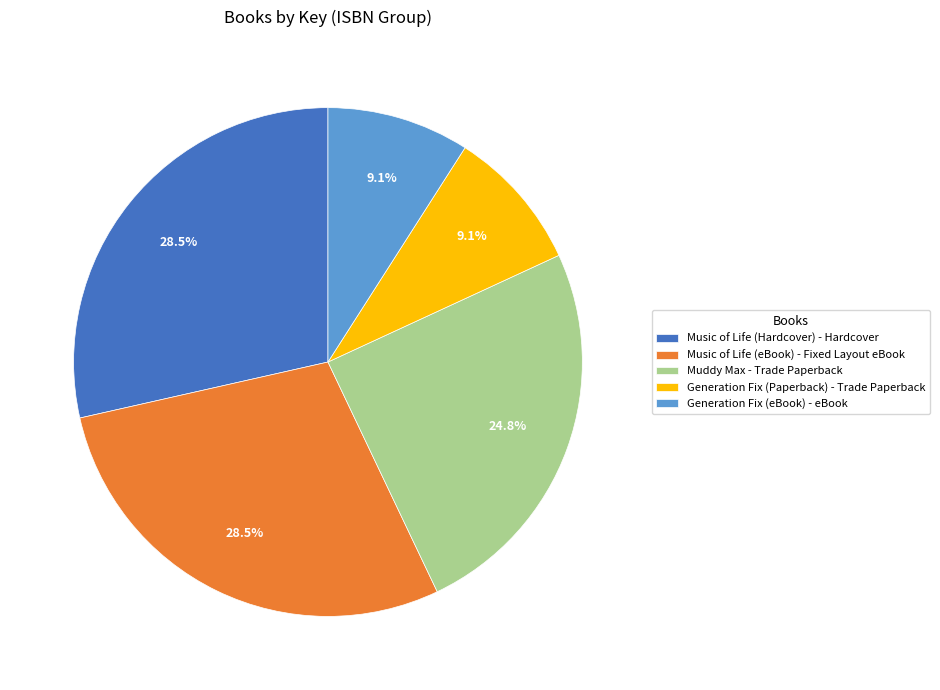

Count the number of slices in the pie.

5